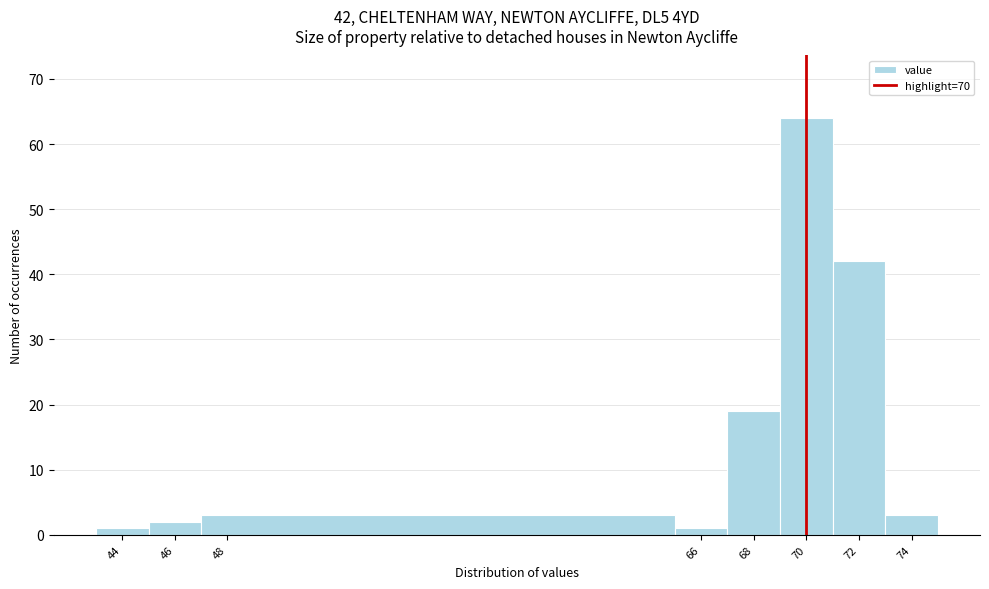

Over which range of the x-axis is the bar tallest?

69 to 71